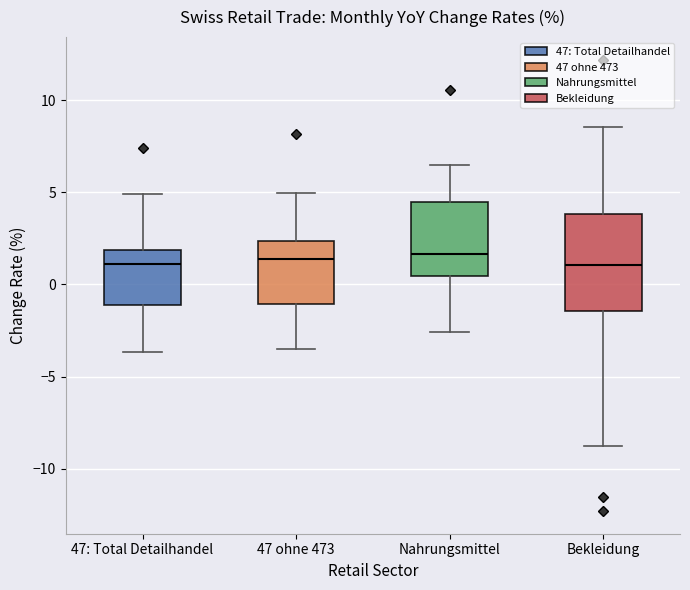

Where is the lower edge of the box for Nahrungsmittel on the y-axis? The values are not printed on the chart, so give them approximately, as read against the axis.

0.5